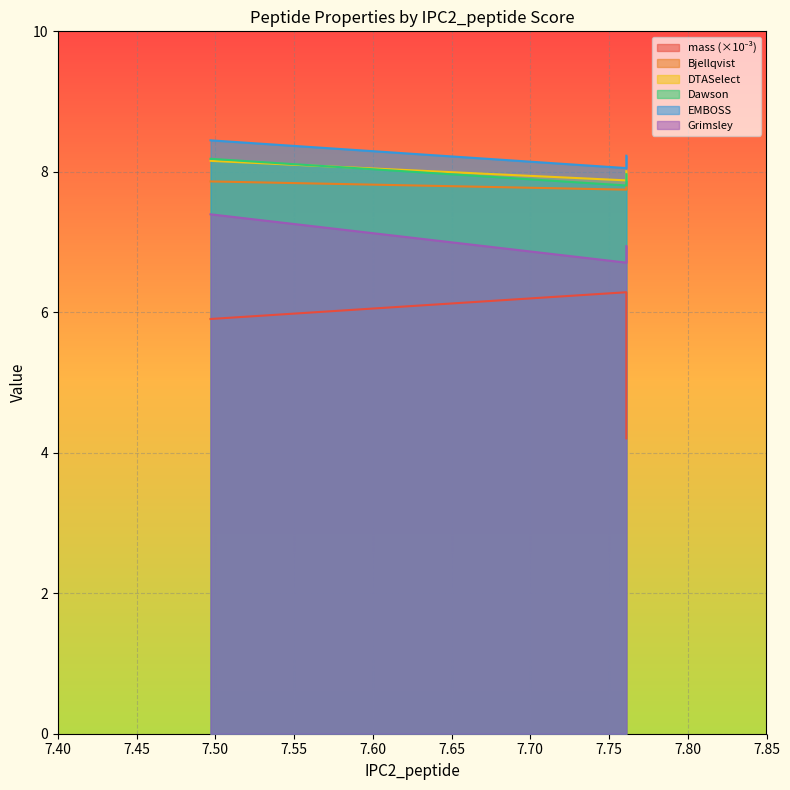

Reading right to left, what are all the values shown in this chart?

mass: 4.2	6.3	5.9
Bjellqvist: 7.8	7.7	7.9
DTASelect: 8.0	7.9	8.2
Dawson: 8.0	7.8	8.2
EMBOSS: 8.2	8.1	8.4
Grimsley: 6.9	6.7	7.4